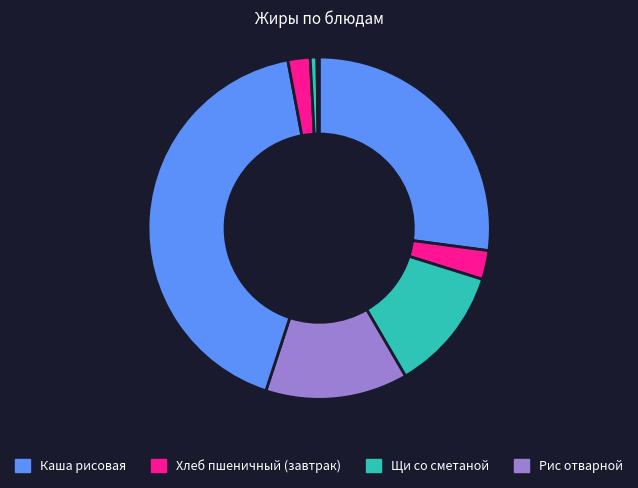

To the nearest percent, what is the difference between the largest and smallest slice percentages?

42%